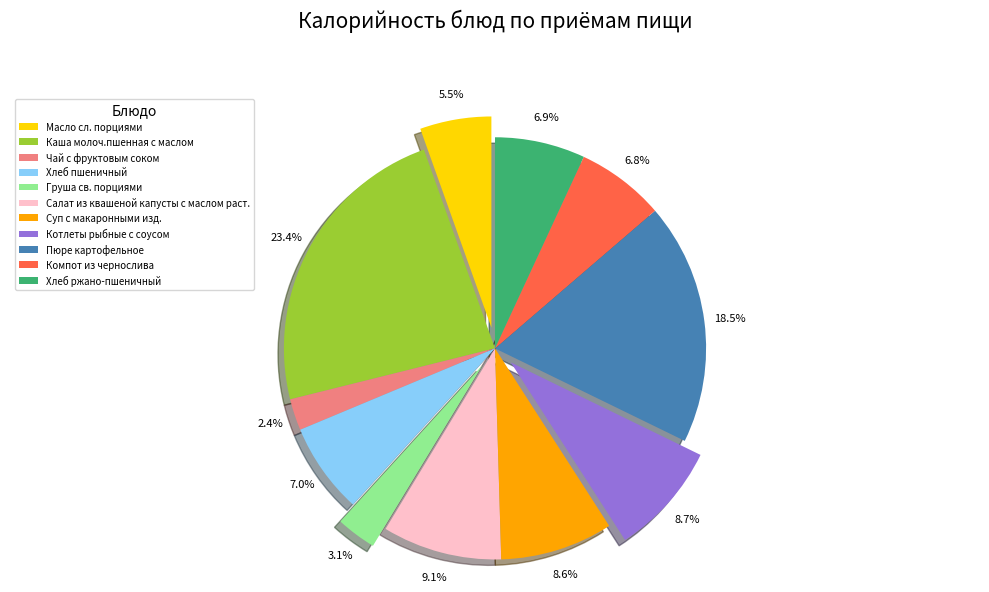

Does any single category account for the majority?

No